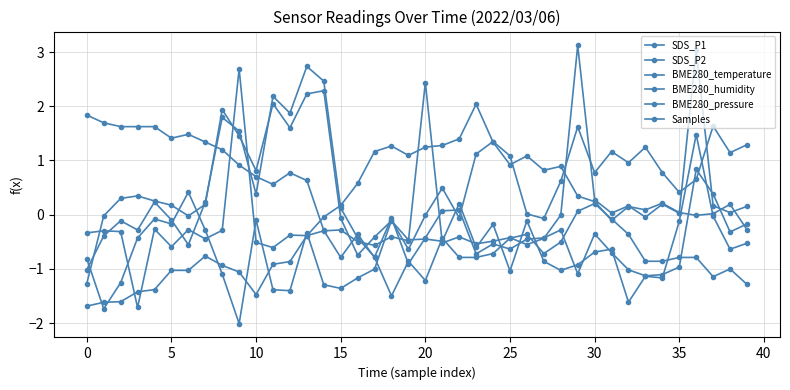

Which series has the largest total across all categories?

Samples